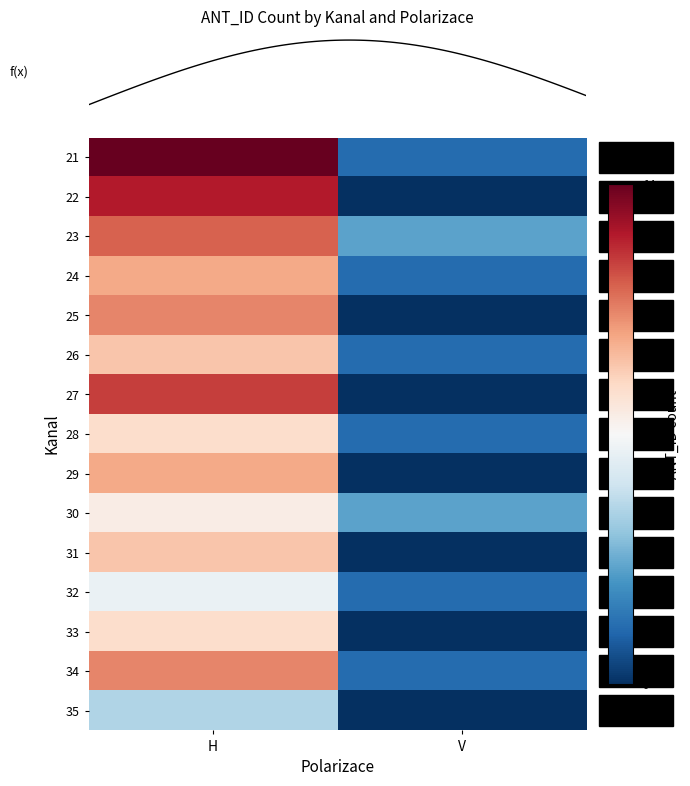

What is the spread (max minus min) of values at V?

2